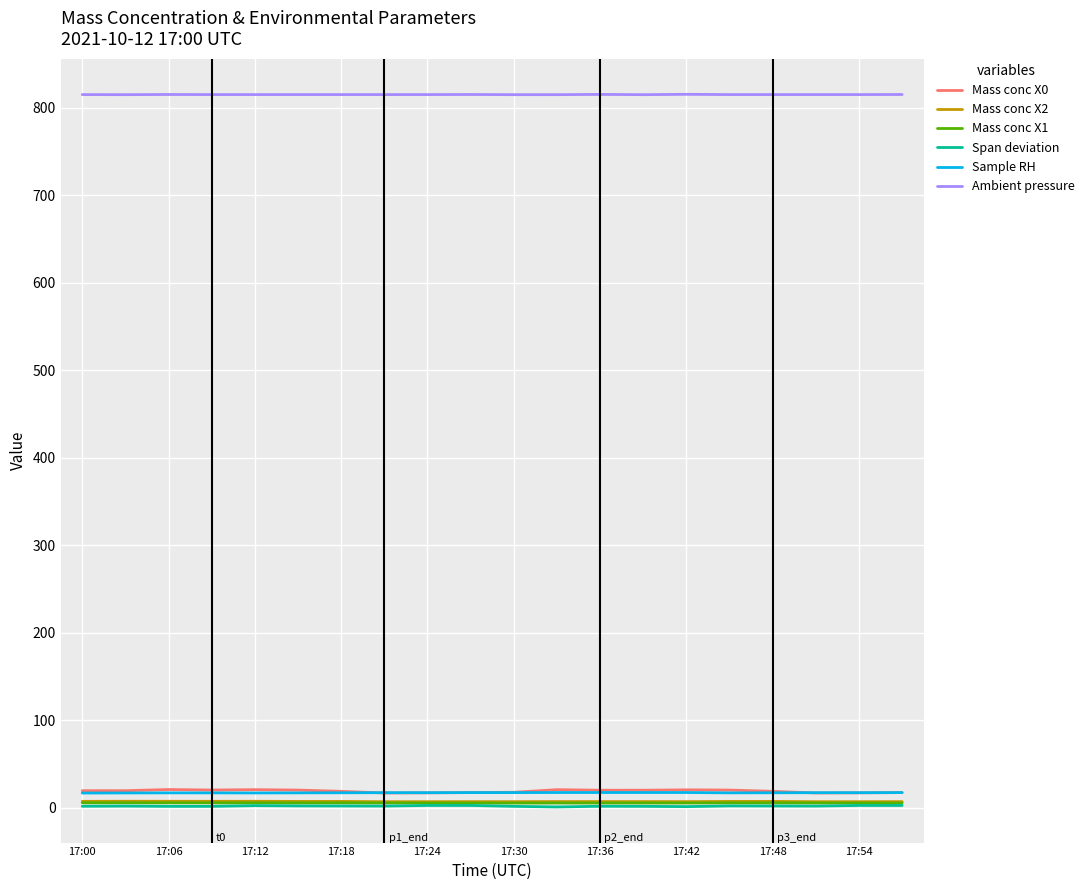

What is the maximum value shown in the chart?

815.2